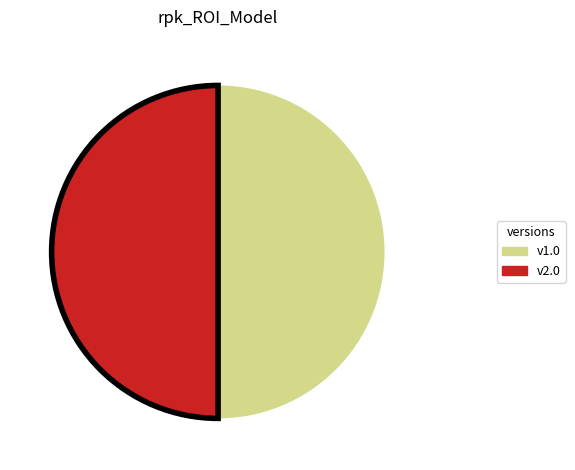

Count the number of slices in the pie.

2